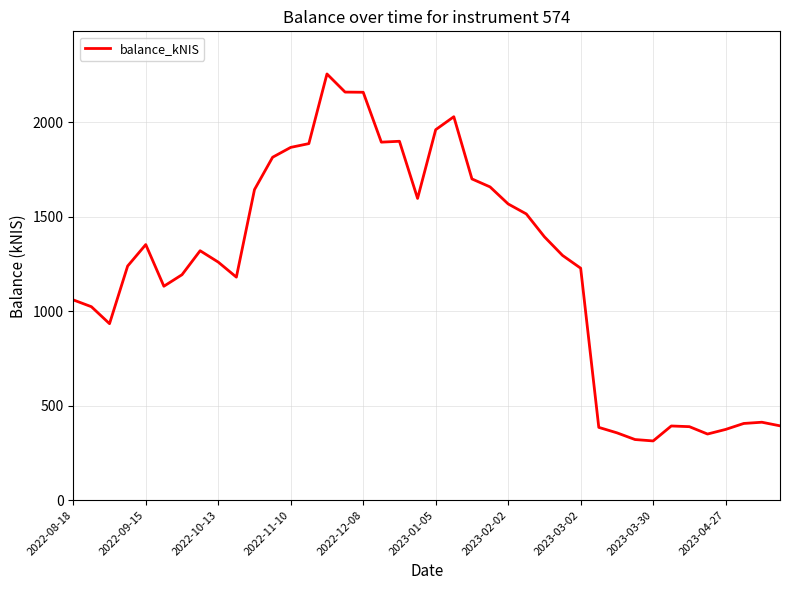

What is the difference between the maximum and minimum values?

1943.1